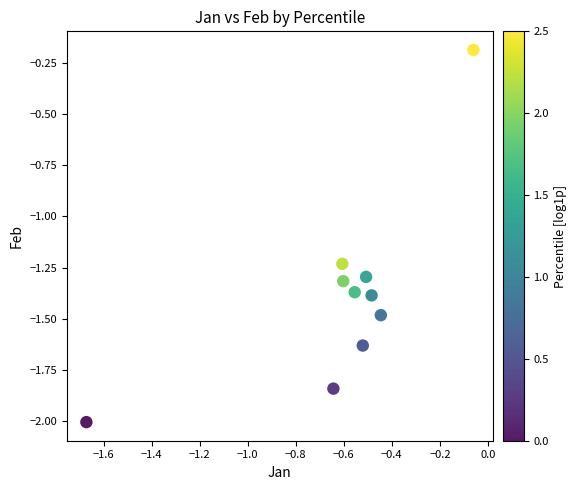

What is the range of X values (max minus min)?

1.6